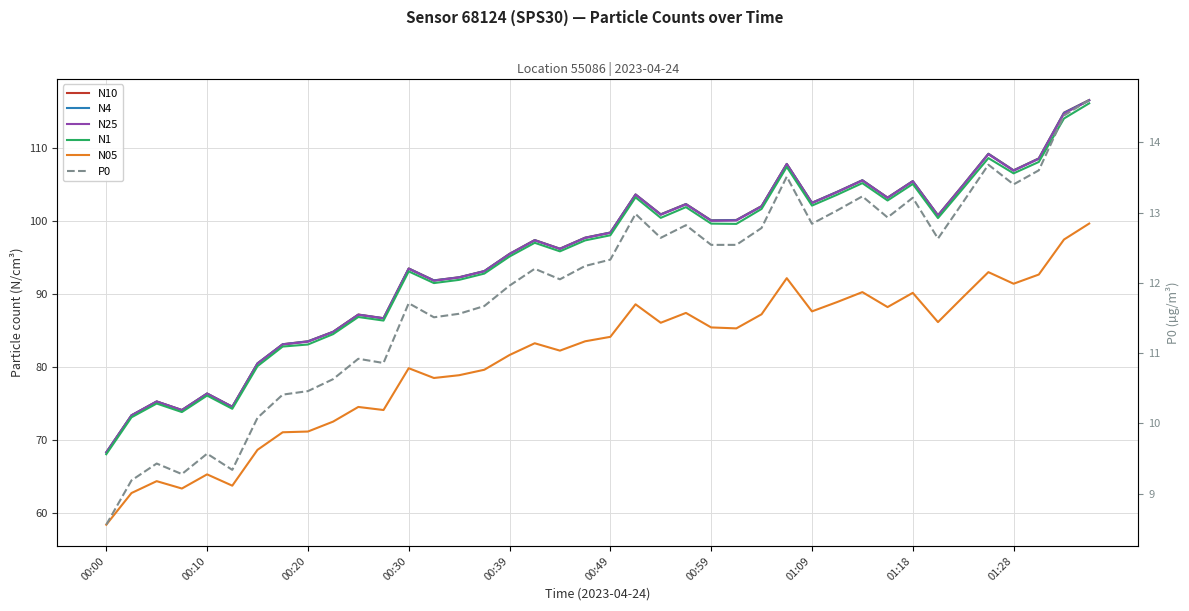

What value does the N10 series have at 23?

102.3